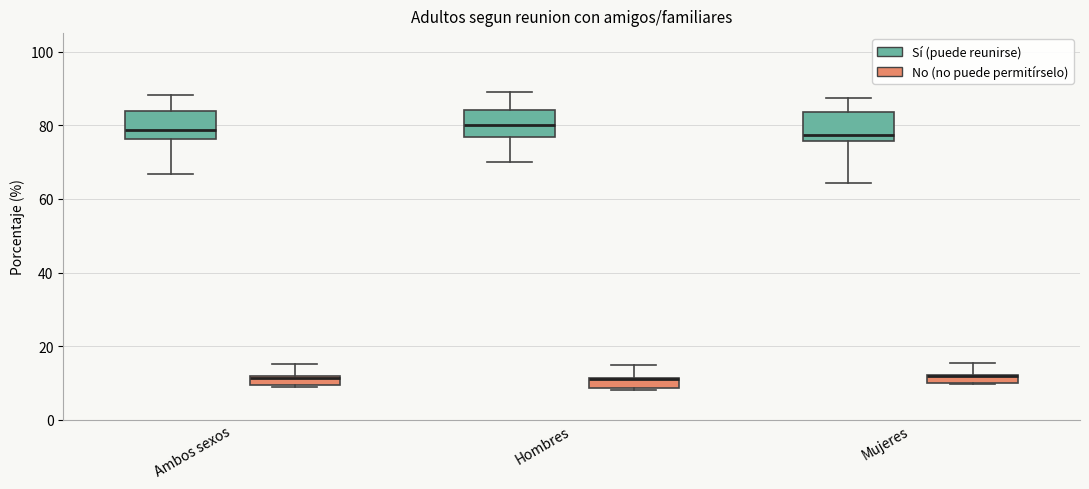

Where does the upper whisker of the box for Ambos sexos (Sí (puede reunirse)) end on the y-axis? The values are not printed on the chart, so give them approximately, as read against the axis.

88